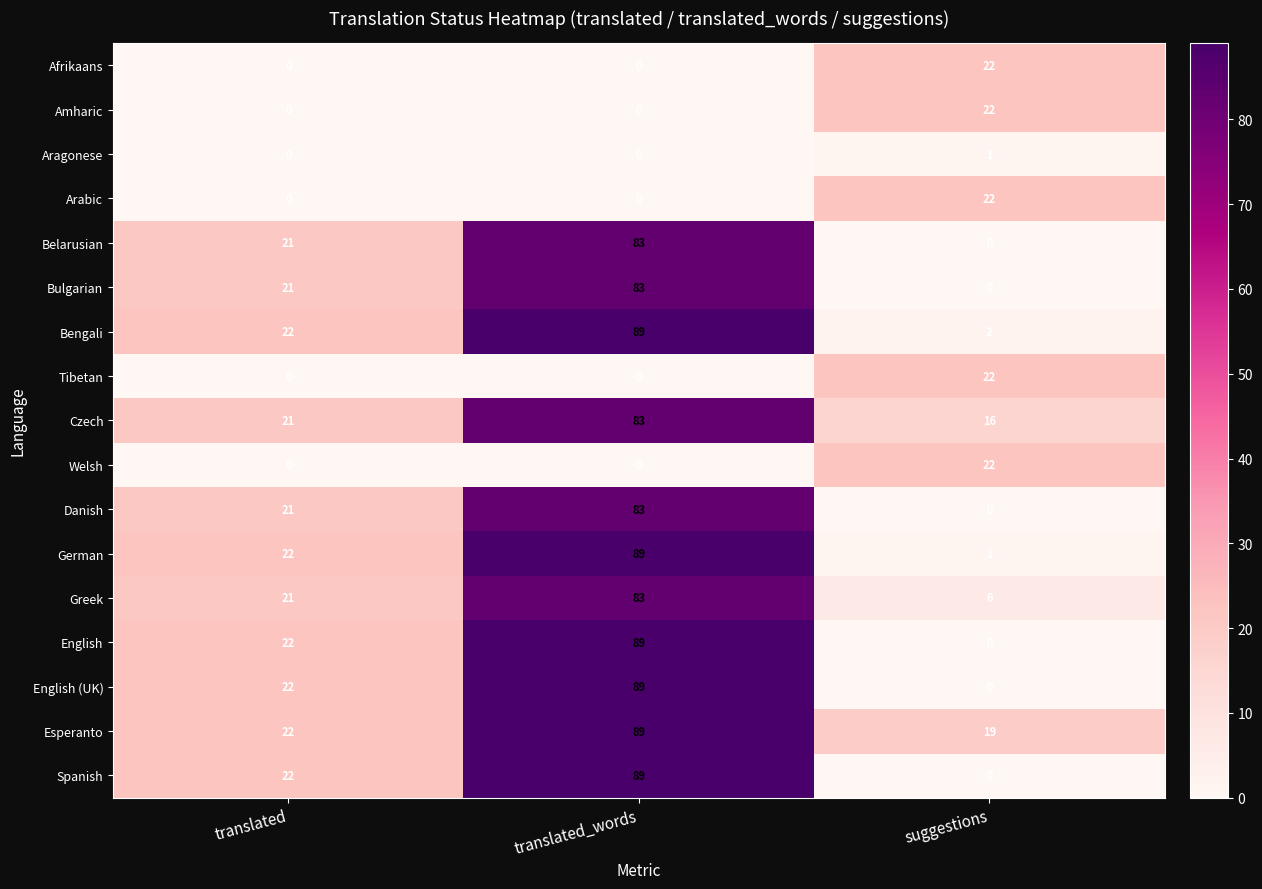

What is the total value across all series at translated?

237